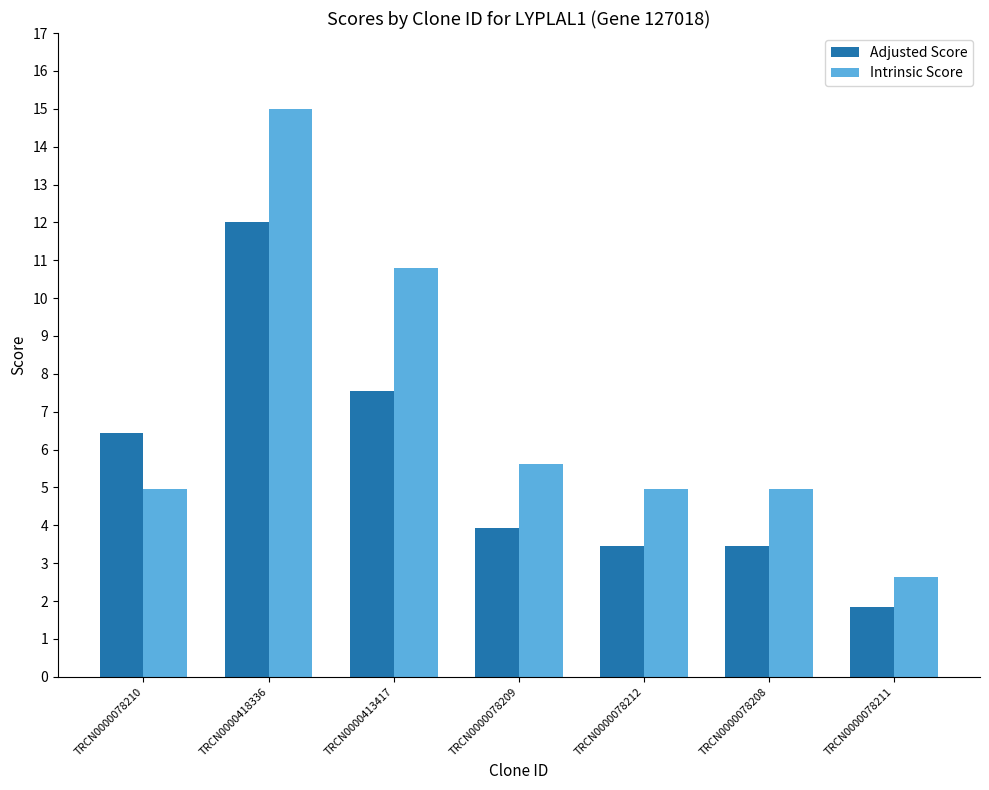

The value of Intrinsic Score at TRCN0000418336 is 15.0. True or false?

True